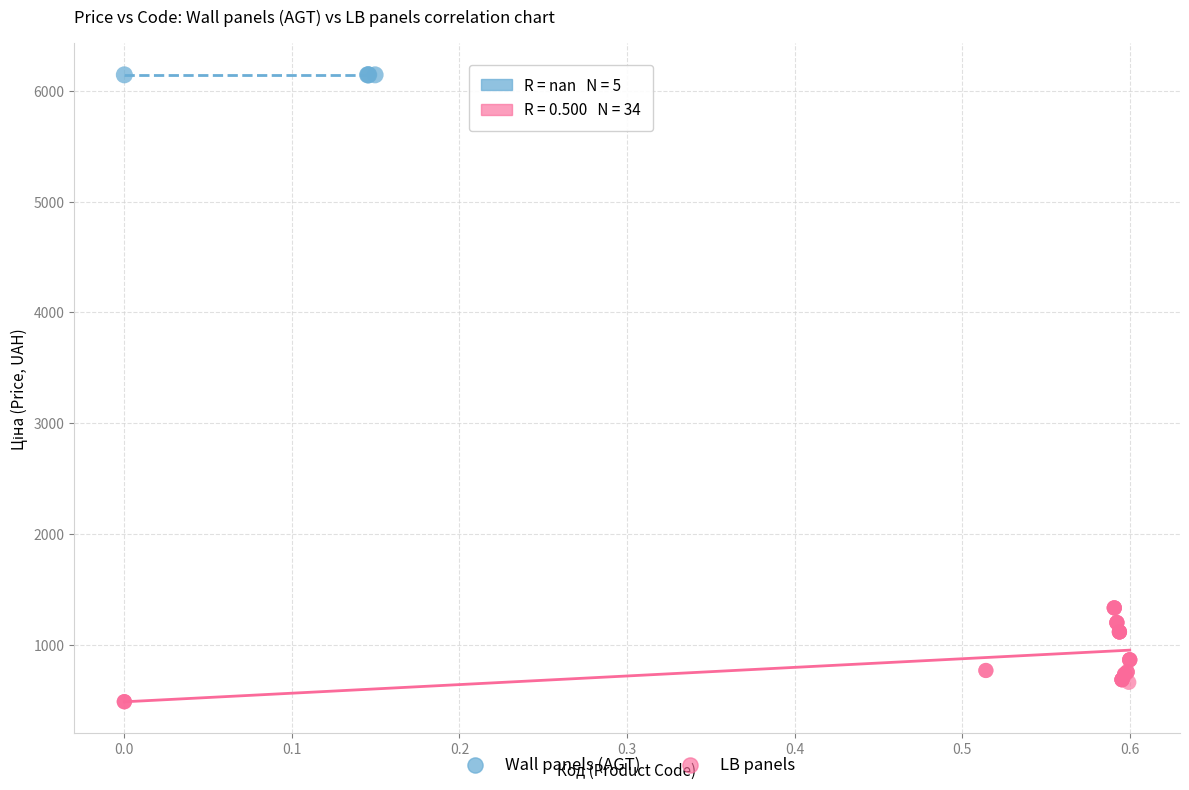

Which series contains the highest Y value?

Wall panels (AGT)